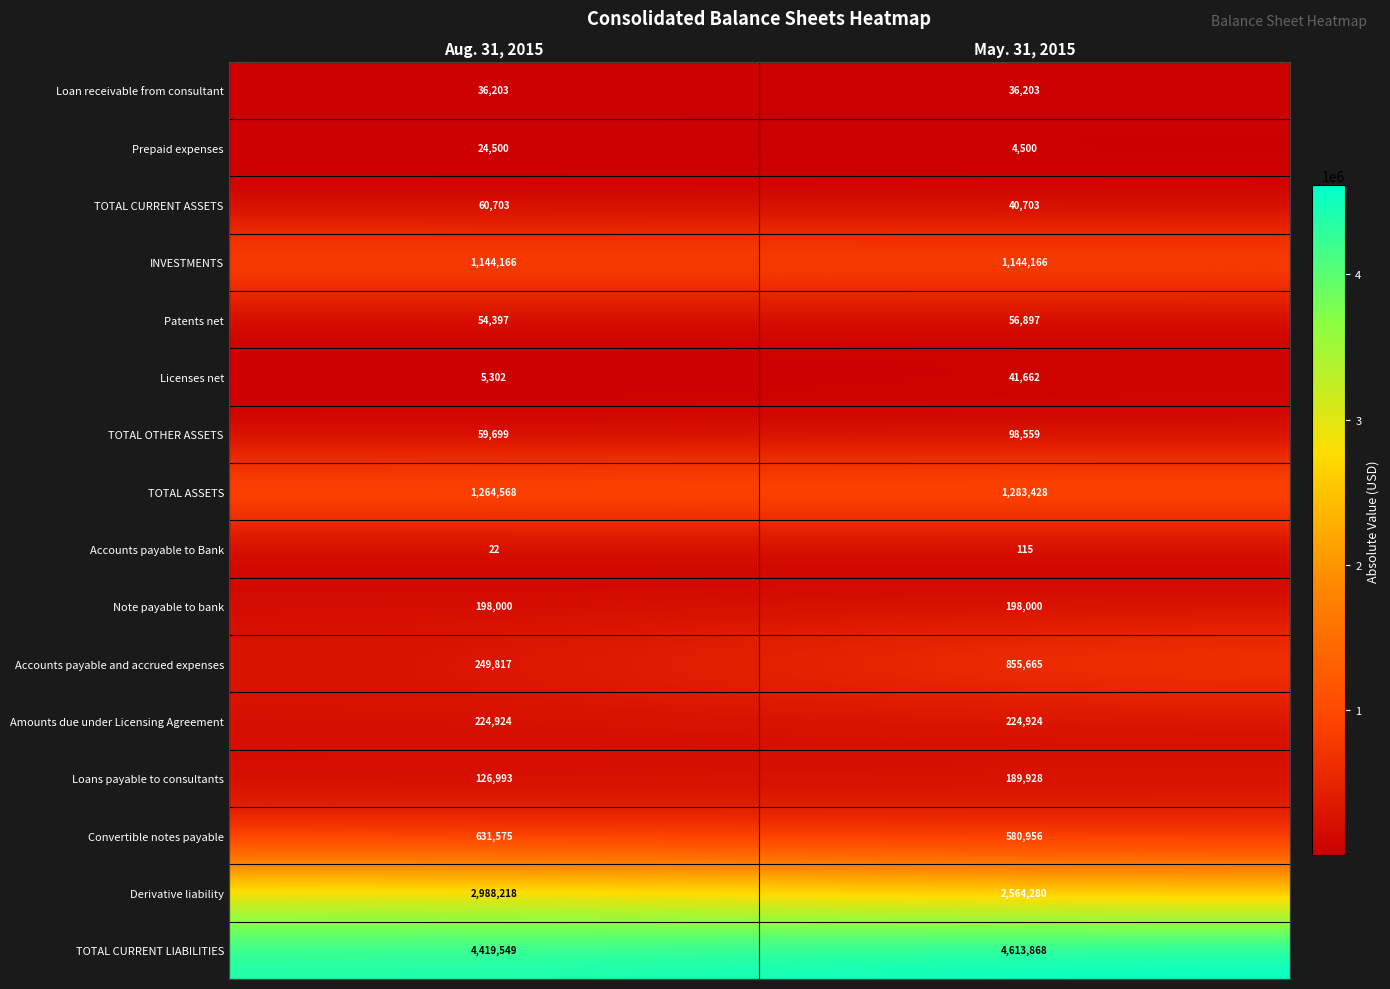

Is it true that Prepaid expenses equals 16216 at Aug. 31, 2015?

False